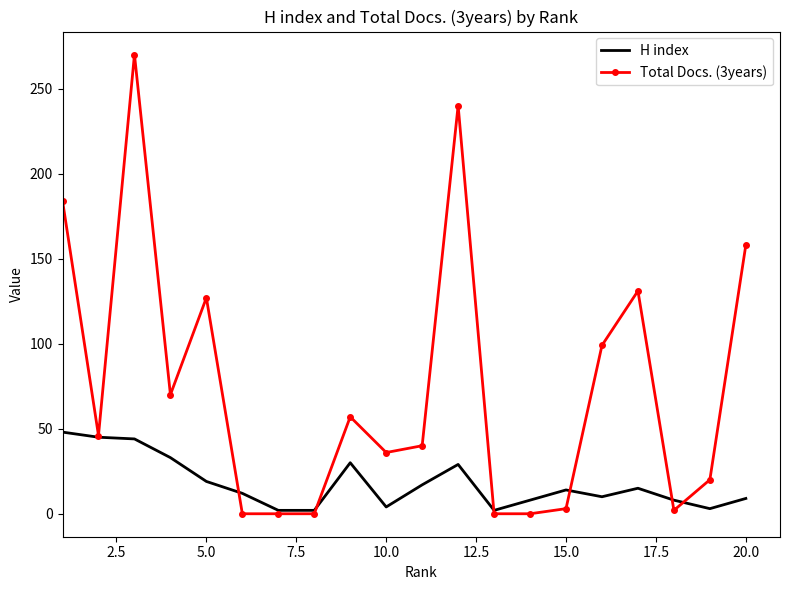

Which series has the largest total across all categories?

Total Docs. (3years)